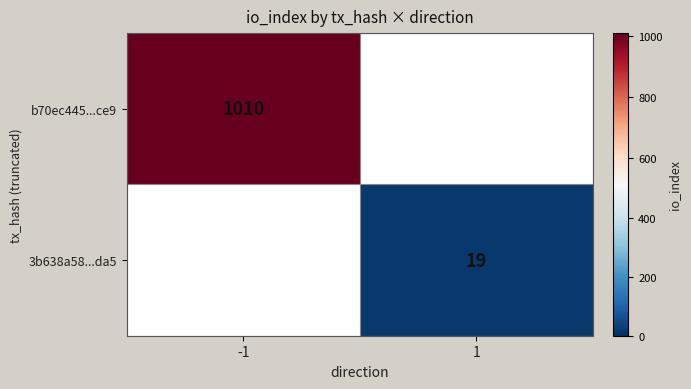

The value of 3b638a58...da5 at 1 is 19. True or false?

True